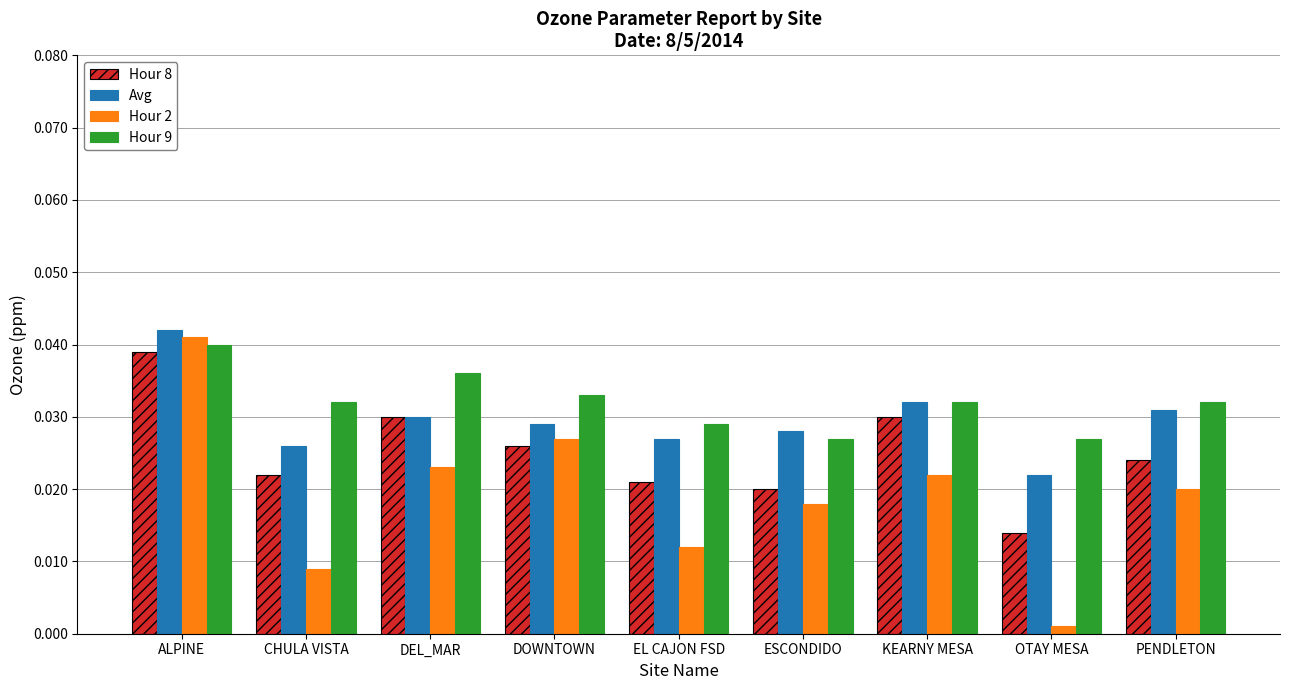

Which category has the highest value in the Avg series?

ALPINE